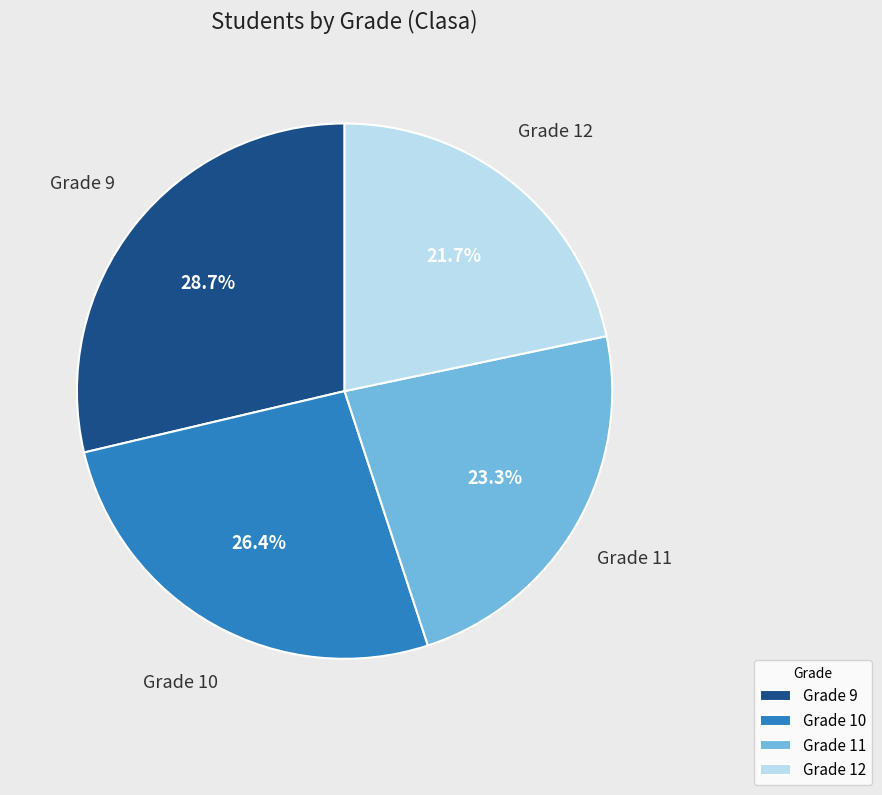

Combined, do Grade 10 and Grade 9 account for over 50%?

Yes